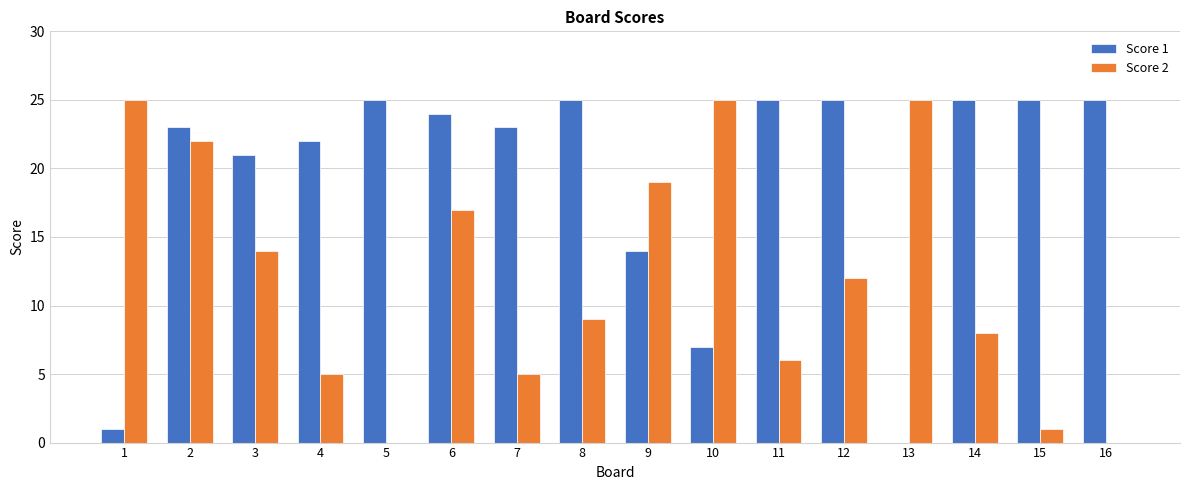

What is the greatest value displayed?

25